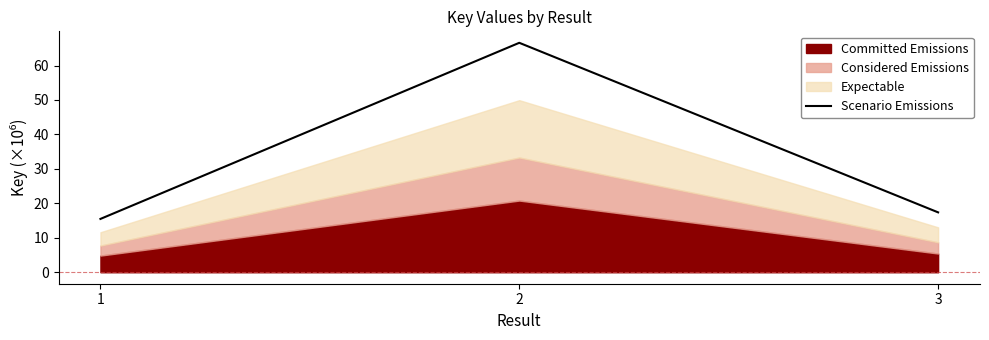

What is the sum of all values?

99.5